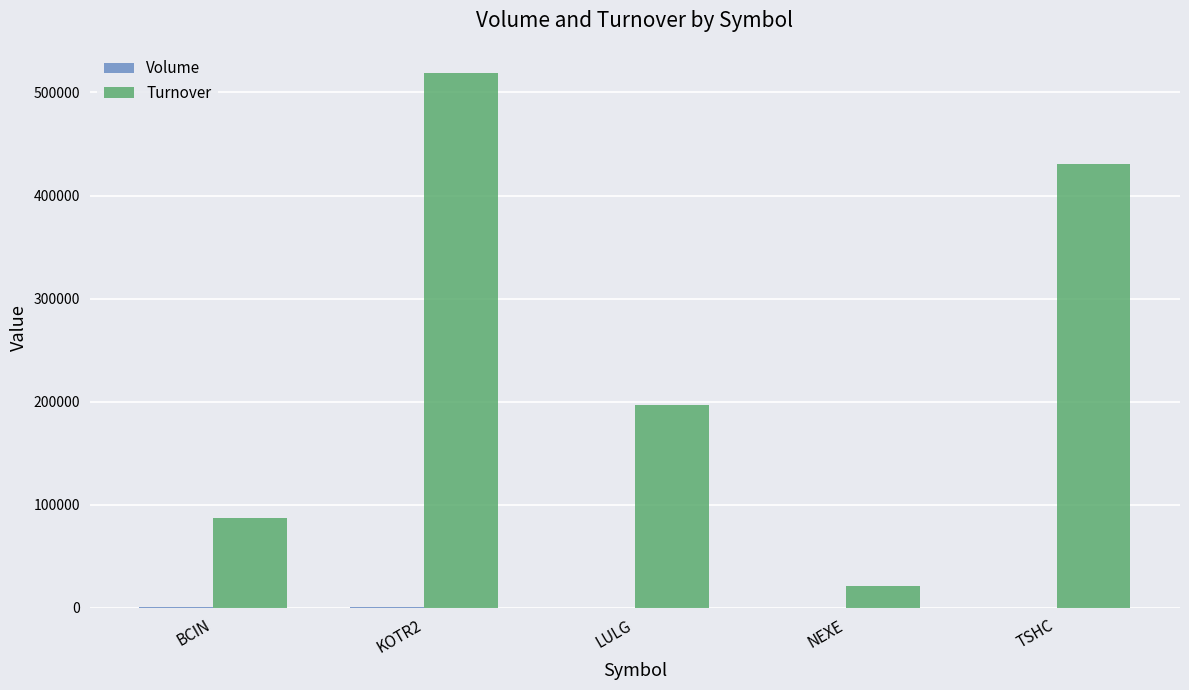

Which series has the largest total across all categories?

Turnover